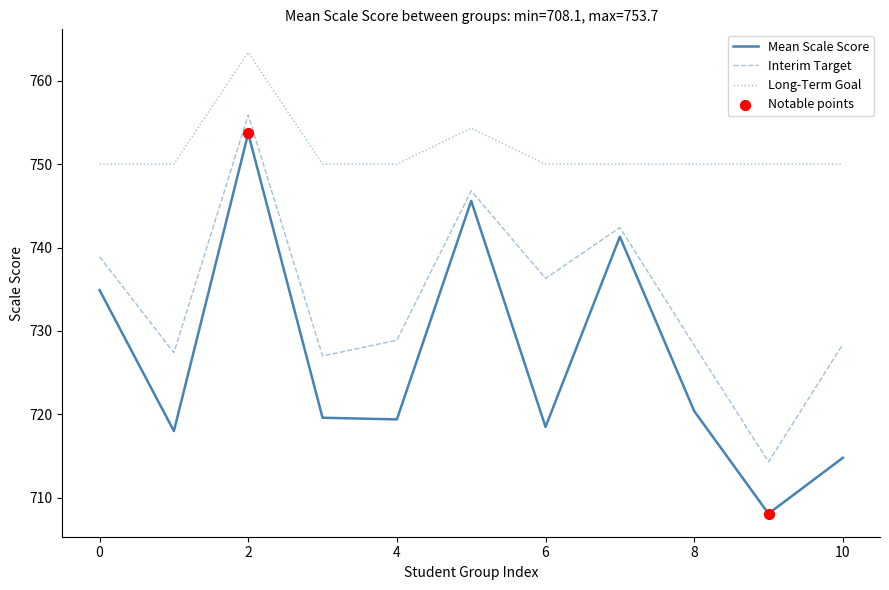

Which series has the largest total across all categories?

Long-Term Goal